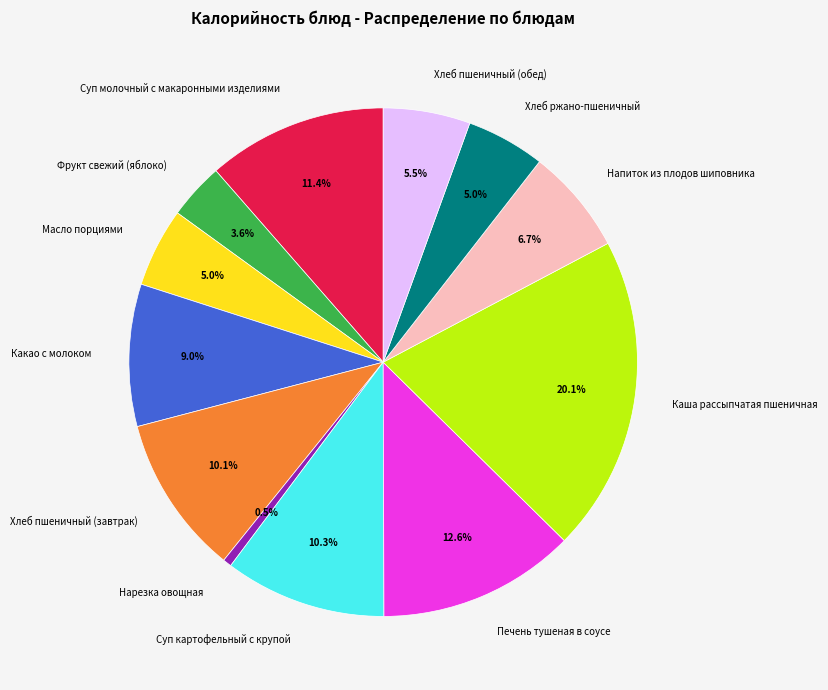

The Какао с молоком slice represents 23% of the pie. True or false?

False